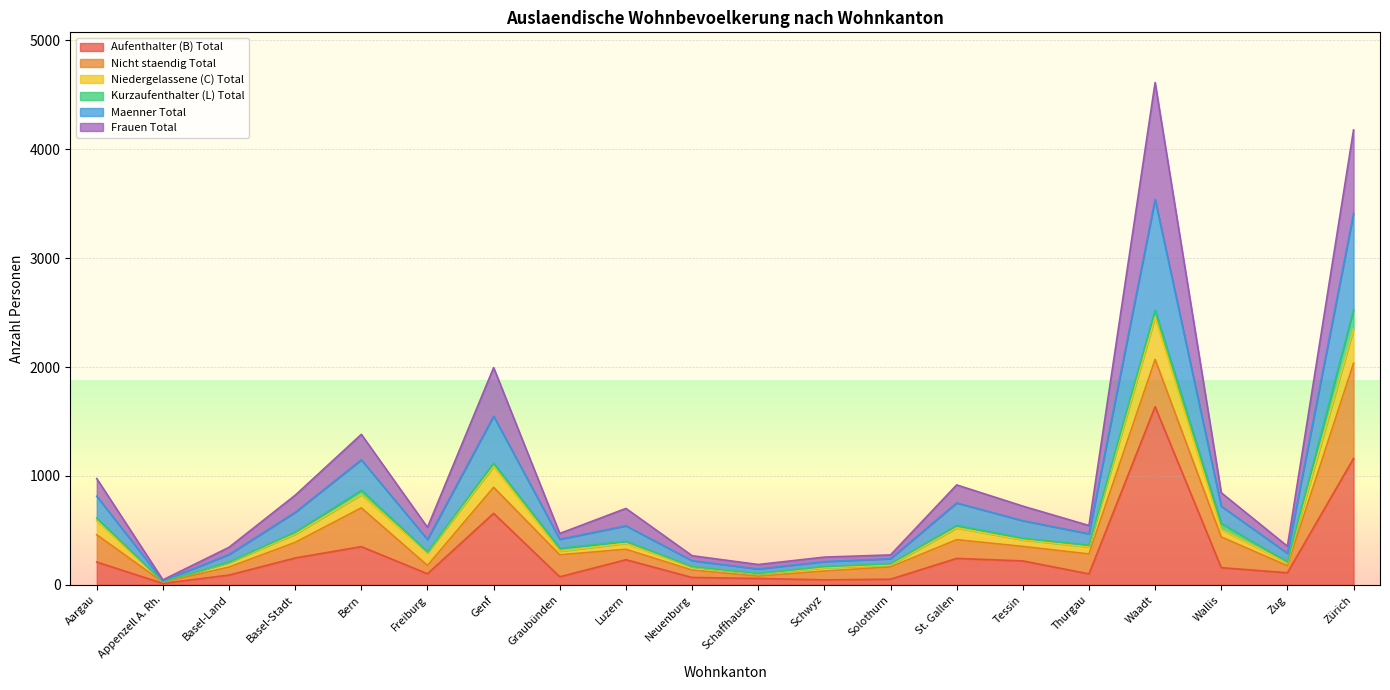

What is the maximum value shown in the chart?

4612